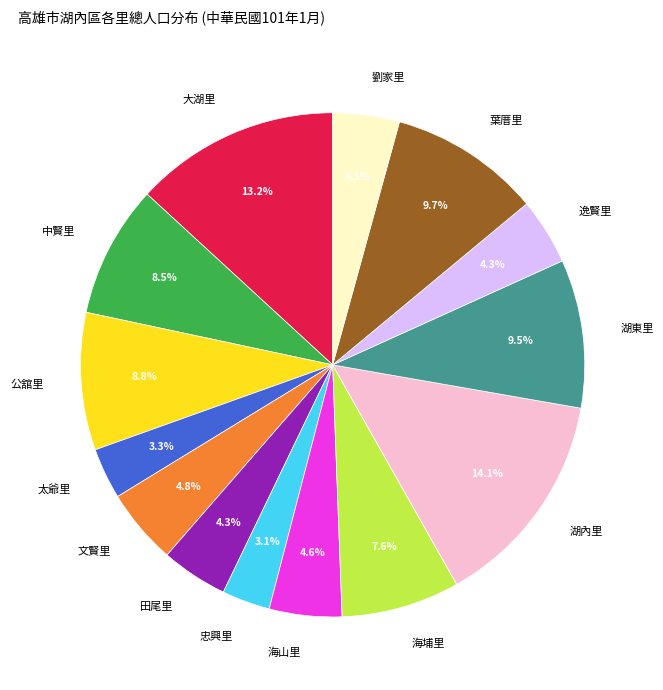

How many segments does this pie chart have?

14